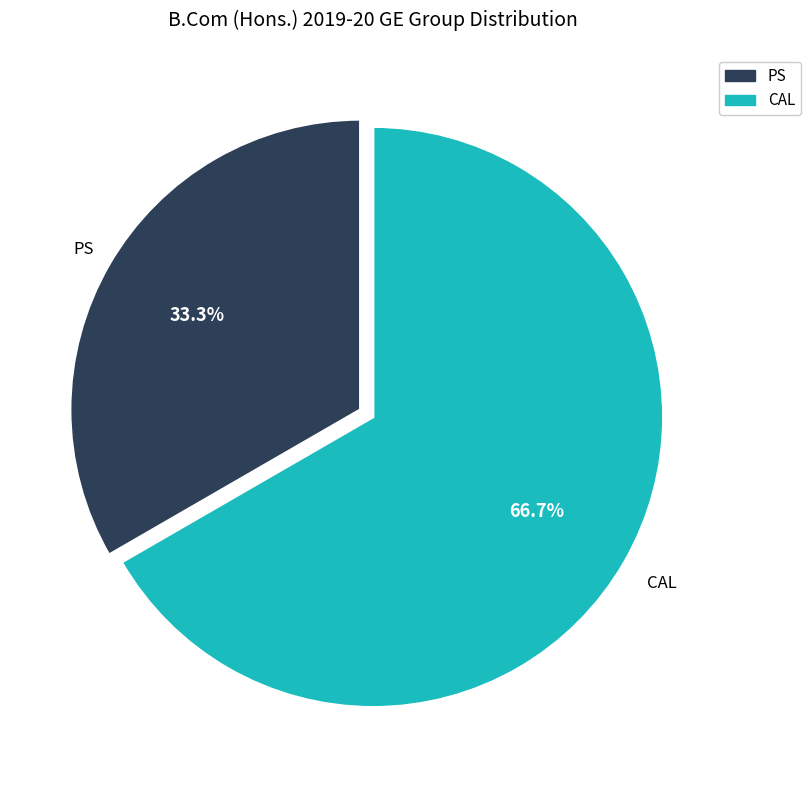

Approximately how many times larger is the value at CAL compared to PS?

2.0